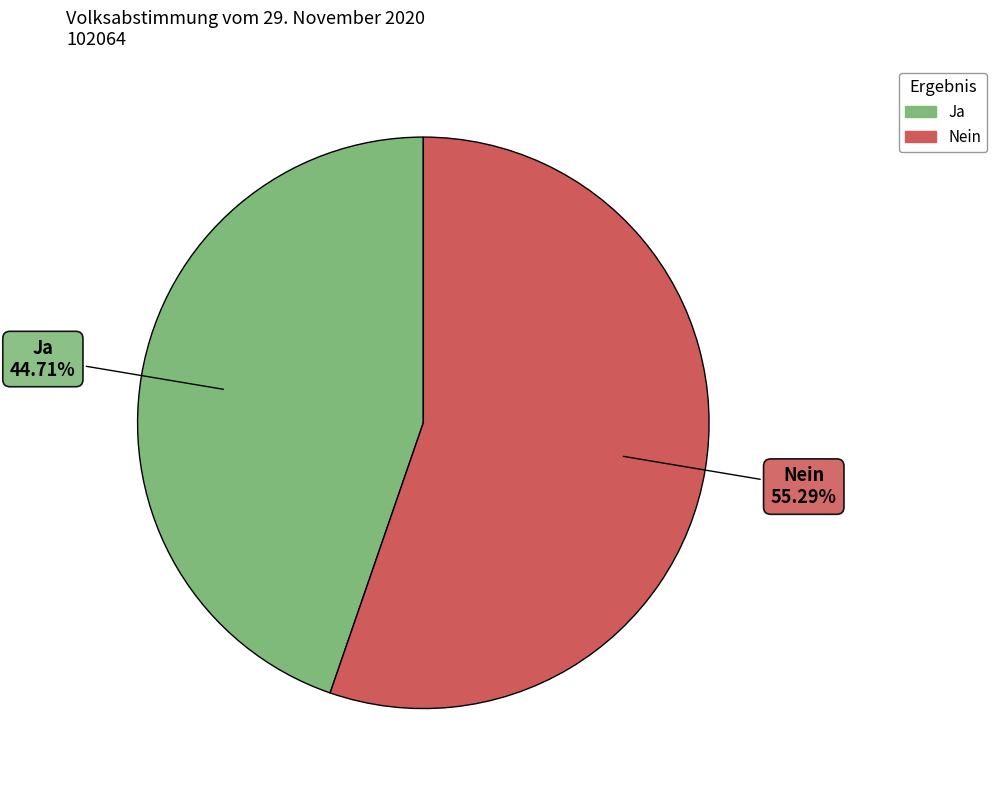

True or false: Ja accounts for 45% of the total.

True